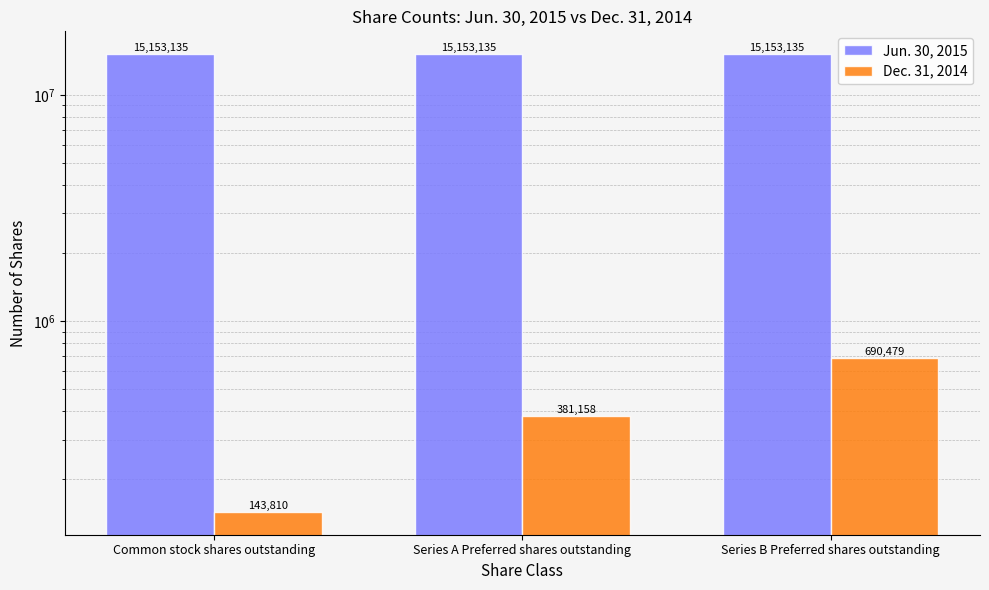

What value does the Dec. 31, 2014 series have at Series B Preferred shares outstanding, to the nearest 100?

690500